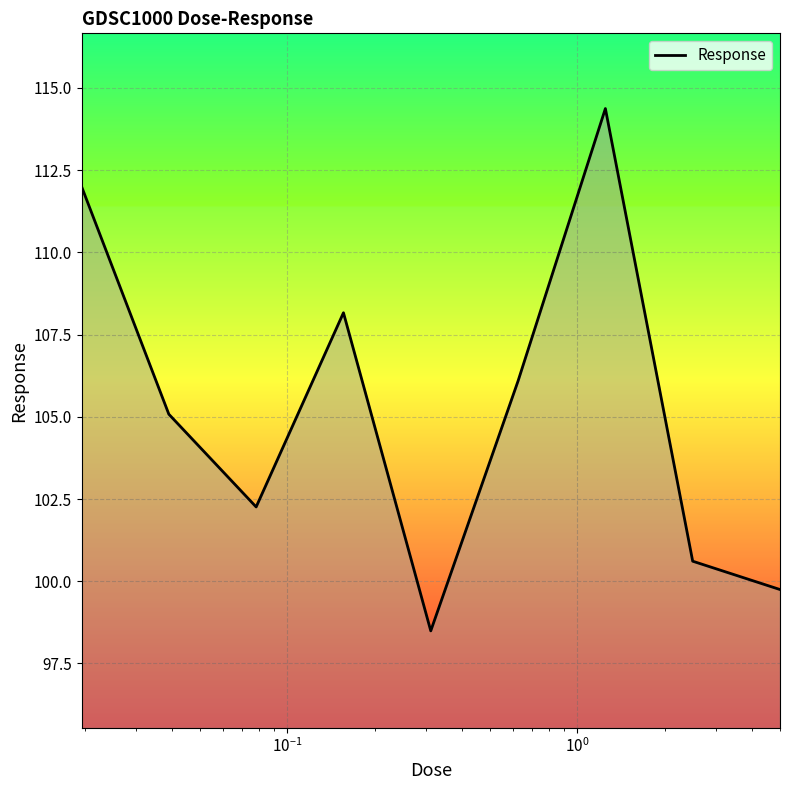

What is the minimum value shown in the chart?

98.5